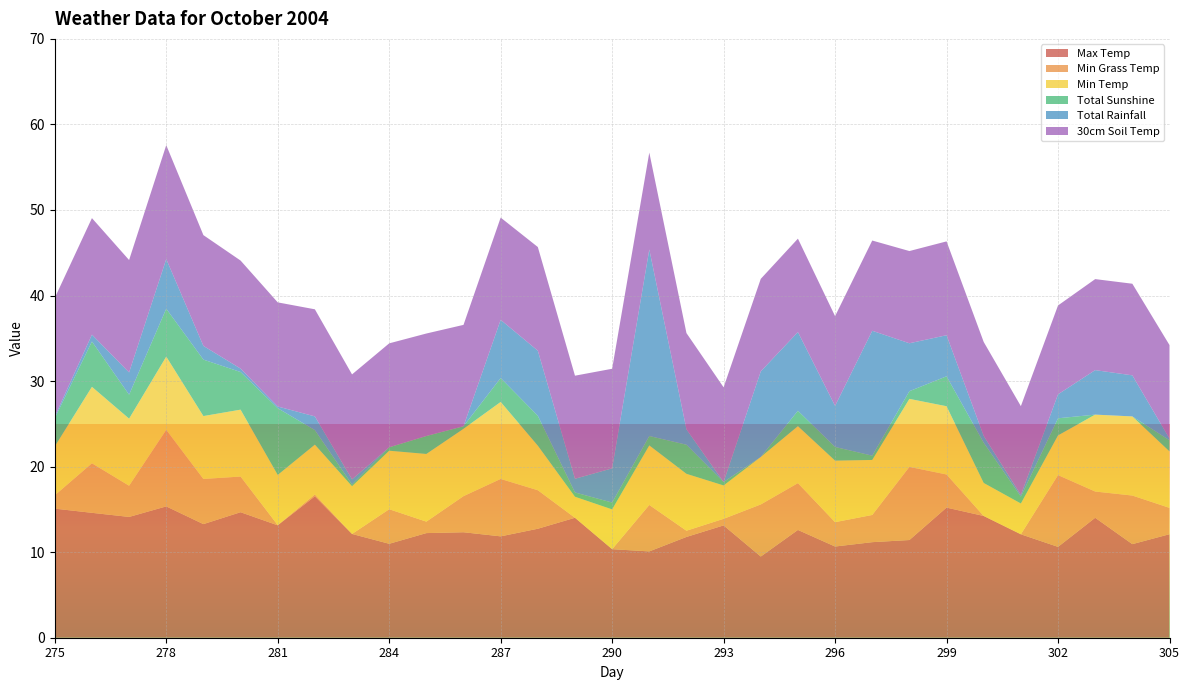

Reading left to right, transcribe all the data shown in this chart.

Max Temp: 275=15.1	276=14.6	277=14.1	278=15.3	279=13.3	280=14.7	281=13.1	282=16.5	283=12.1	284=11.0	285=12.2	286=12.3	287=11.8	288=12.7	289=14.0	290=10.3	291=10.1	292=11.8	293=13.1	294=9.5	295=12.6	296=10.7	297=11.2	298=11.4	299=15.2	300=14.2	301=12.1	302=10.6	303=14.0	304=10.9	305=12.1
Min Grass Temp: 275=1.6	276=5.8	277=3.6	278=8.9	279=5.3	280=4.2	281=0.0	282=0.2	283=-1.4	284=4.0	285=1.3	286=4.2	287=6.7	288=4.5	289=-1.1	290=-0.7	291=5.4	292=0.7	293=0.8	294=6.1	295=5.5	296=2.9	297=3.2	298=8.6	299=3.9	300=-1.4	301=-1.6	302=8.4	303=3.1	304=5.7	305=3.1
Min Temp: 275=5.7	276=8.9	277=7.8	278=8.6	279=7.3	280=7.8	281=5.9	282=5.8	283=5.6	284=6.8	285=7.9	286=7.9	287=9.0	288=5.2	289=2.5	290=4.7	291=7.0	292=6.7	293=3.9	294=5.5	295=6.7	296=7.2	297=6.4	298=8.0	299=8.0	300=3.9	301=3.6	302=4.6	303=9.0	304=9.2	305=6.6
Total Sunshine: 275=3.3	276=5.3	277=2.8	278=5.6	279=6.6	280=4.4	281=7.8	282=1.7	283=0.2	284=0.4	285=2.1	286=0.3	287=2.8	288=3.5	289=0.5	290=0.8	291=1.1	292=3.4	293=0.4	294=0.0	295=1.8	296=1.6	297=0.5	298=0.9	299=3.5	300=4.7	301=0.8	302=2.0	303=0.0	304=0.0	305=1.3
Total Rainfall: 275=0.2	276=0.8	277=2.6	278=5.8	279=1.6	280=0.4	281=0.2	282=1.6	283=0.6	284=0.0	285=0.0	286=0.0	287=6.8	288=7.6	289=1.6	290=4.0	291=21.8	292=1.8	293=0.0	294=10.0	295=9.2	296=4.8	297=14.6	298=5.6	299=4.8	300=0.8	301=0.2	302=2.8	303=5.2	304=4.8	305=0.2
30cm Soil Temp: 275=13.9	276=13.6	277=13.1	278=13.3	279=12.9	280=12.6	281=12.2	282=12.5	283=12.3	284=12.2	285=12.0	286=11.8	287=11.9	288=12.1	289=12.1	290=11.6	291=11.3	292=11.2	293=11.1	294=10.8	295=10.9	296=10.5	297=10.6	298=10.8	299=11.0	300=11.0	301=10.4	302=10.4	303=10.6	304=10.7	305=10.9